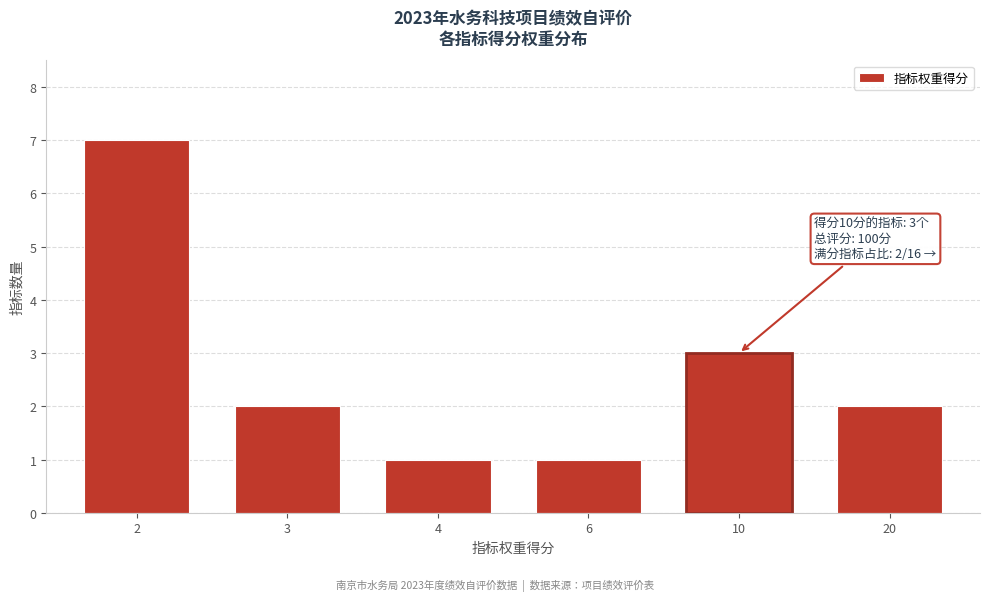

Reading right to left, what are all the values shown in this chart?

20=2	10=3	6=1	4=1	3=2	2=7